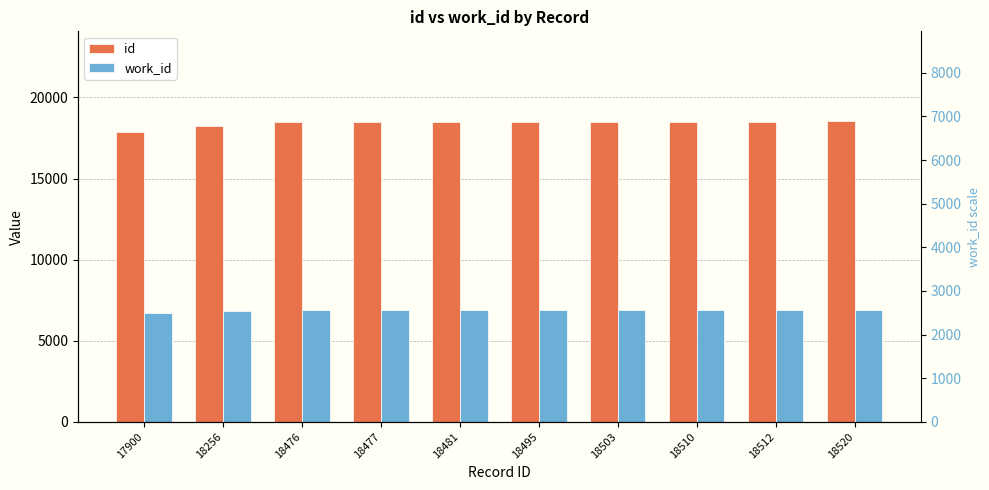

What is the sum of the work_id values at 18477 and 17900?

13593